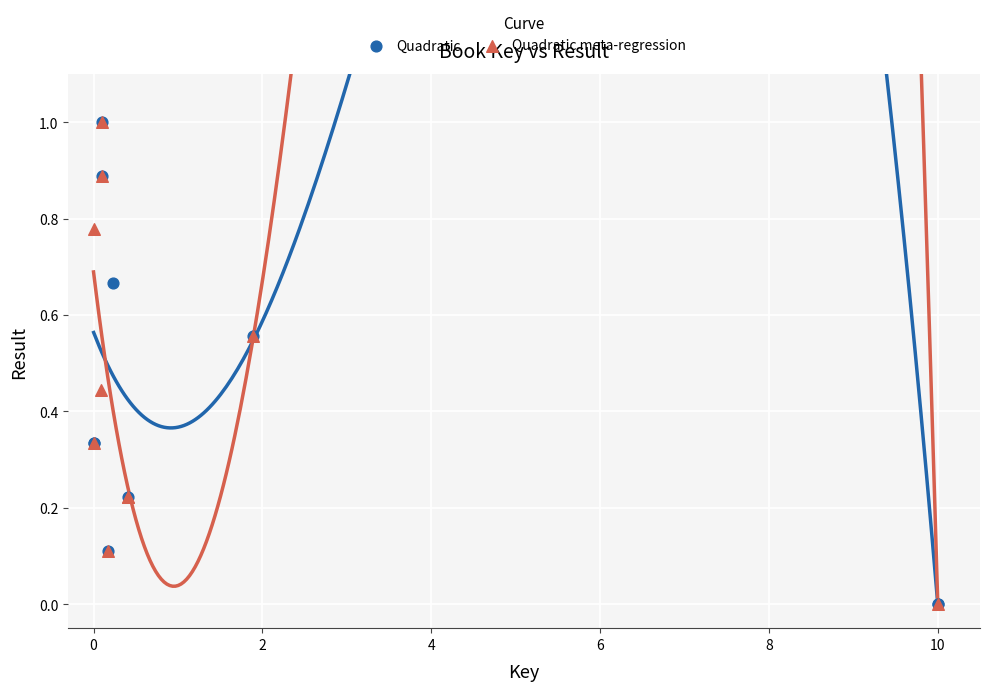

What are all the series names shown in the legend?

Quadratic, Quadratic meta-regression